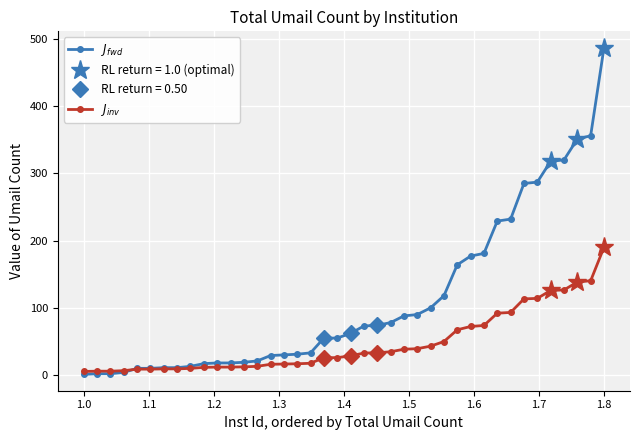

At how many categories does at least one series exceed 87?

16